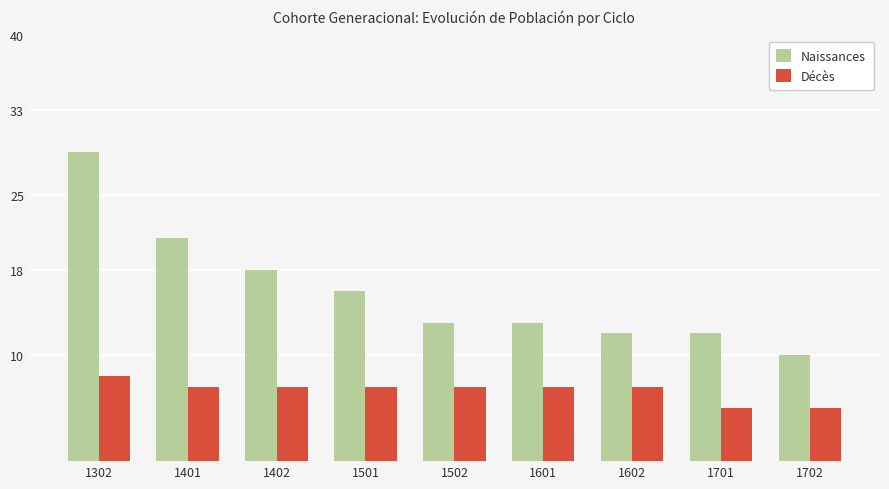

Reading left to right, extract all data points from this chart.

Naissances: 1302=29	1401=21	1402=18	1501=16	1502=13	1601=13	1602=12	1701=12	1702=10
Décès: 1302=8	1401=7	1402=7	1501=7	1502=7	1601=7	1602=7	1701=5	1702=5